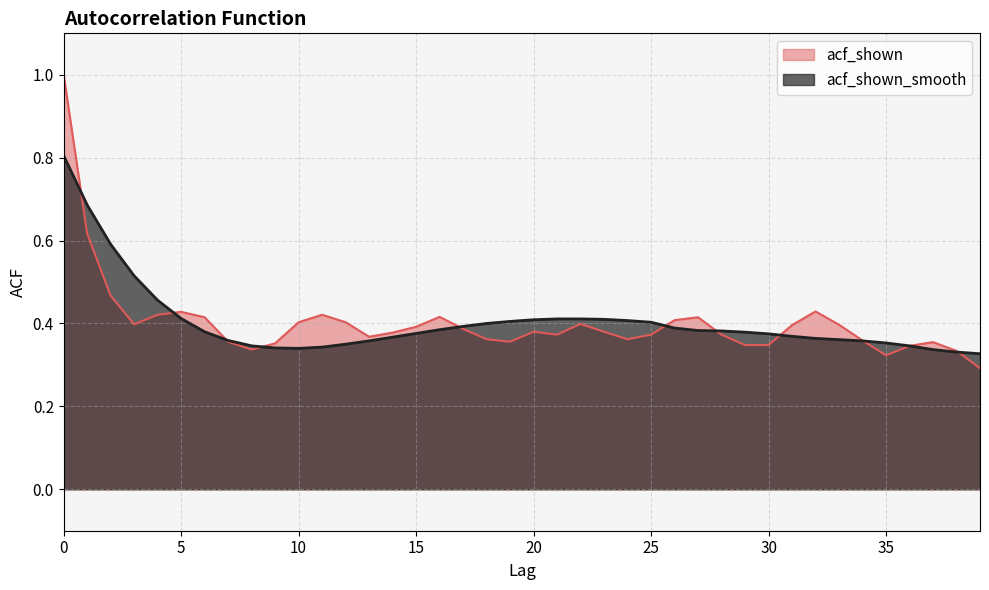

What is the difference between the second highest and second lowest values in the acf_shown_smooth series?

0.4